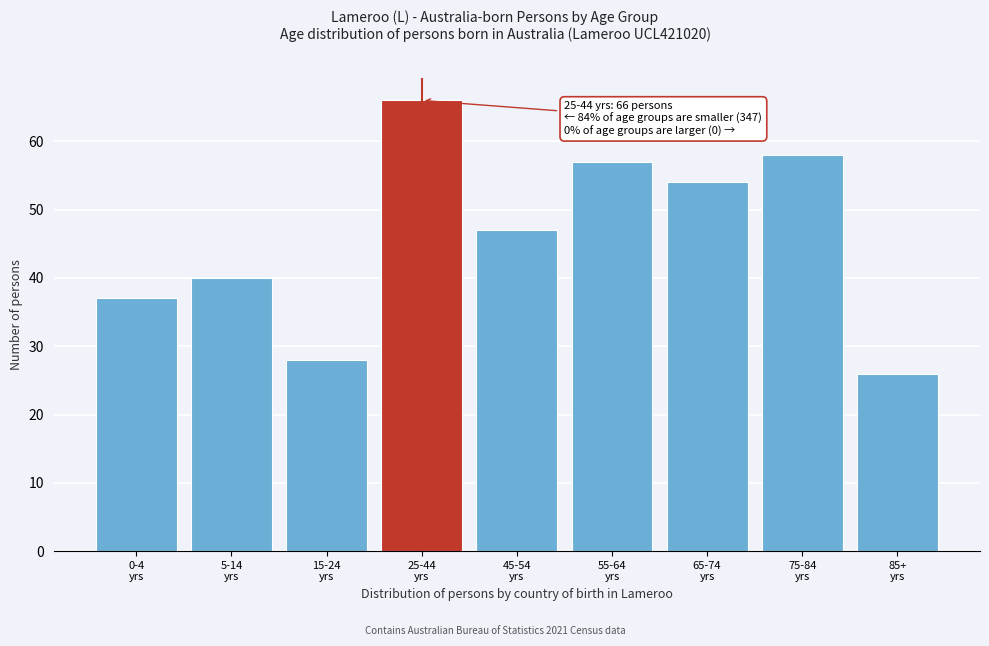

Reading right to left, what are all the values shown in this chart?

26	58	54	57	47	66	28	40	37